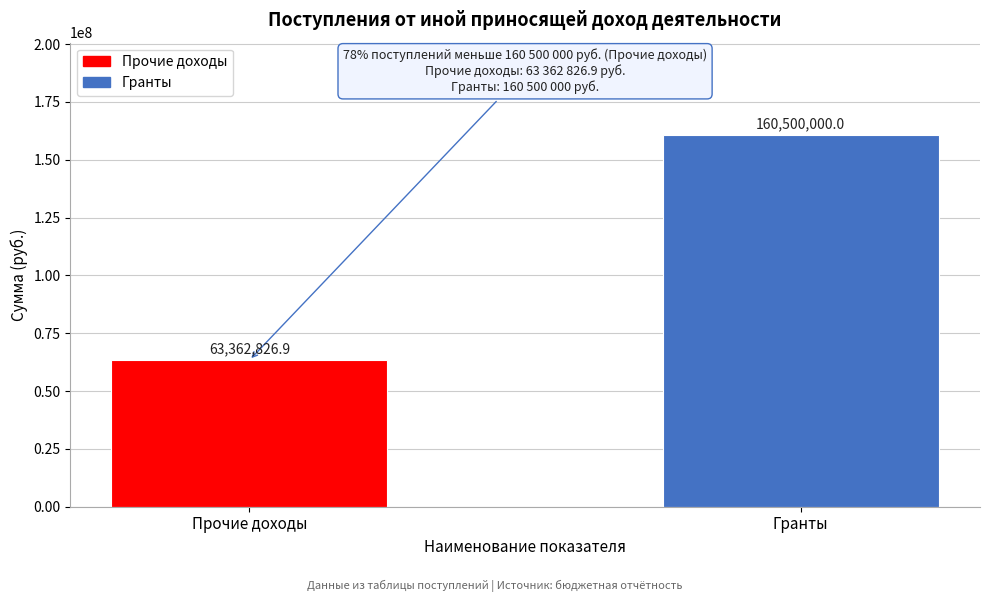

Reading right to left, list all the values displayed in this chart.

160500000.0	63362826.9